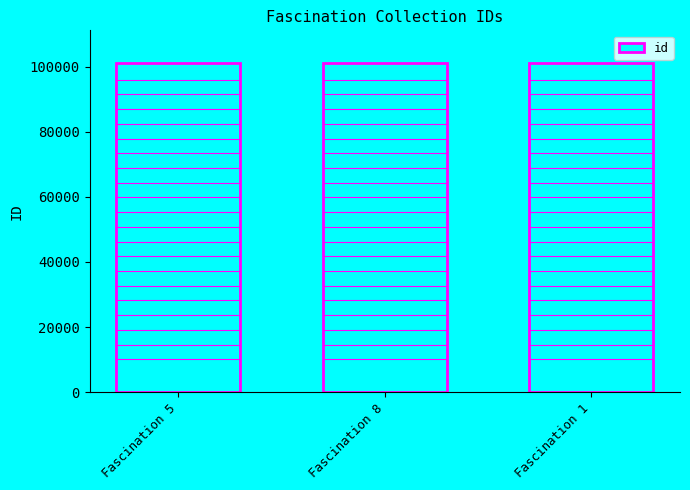

How many categories are shown in the chart?

3